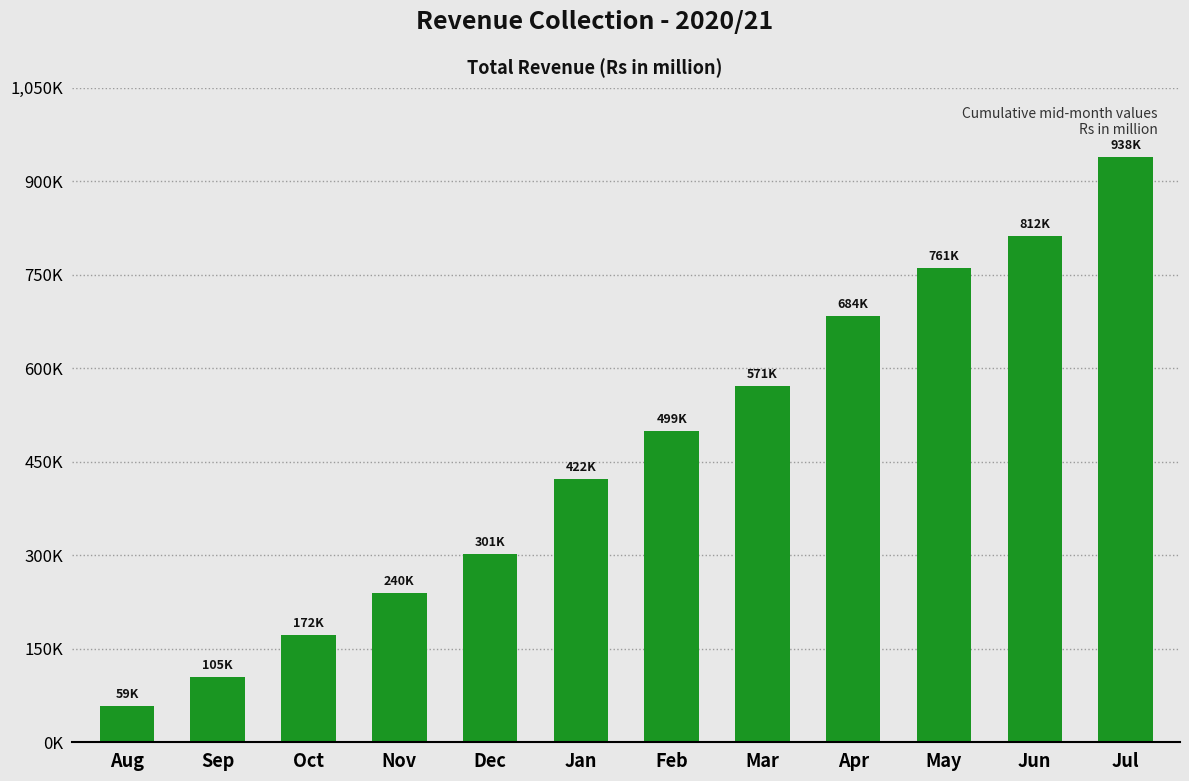

What is the change in value from Dec to May?

+459715.1